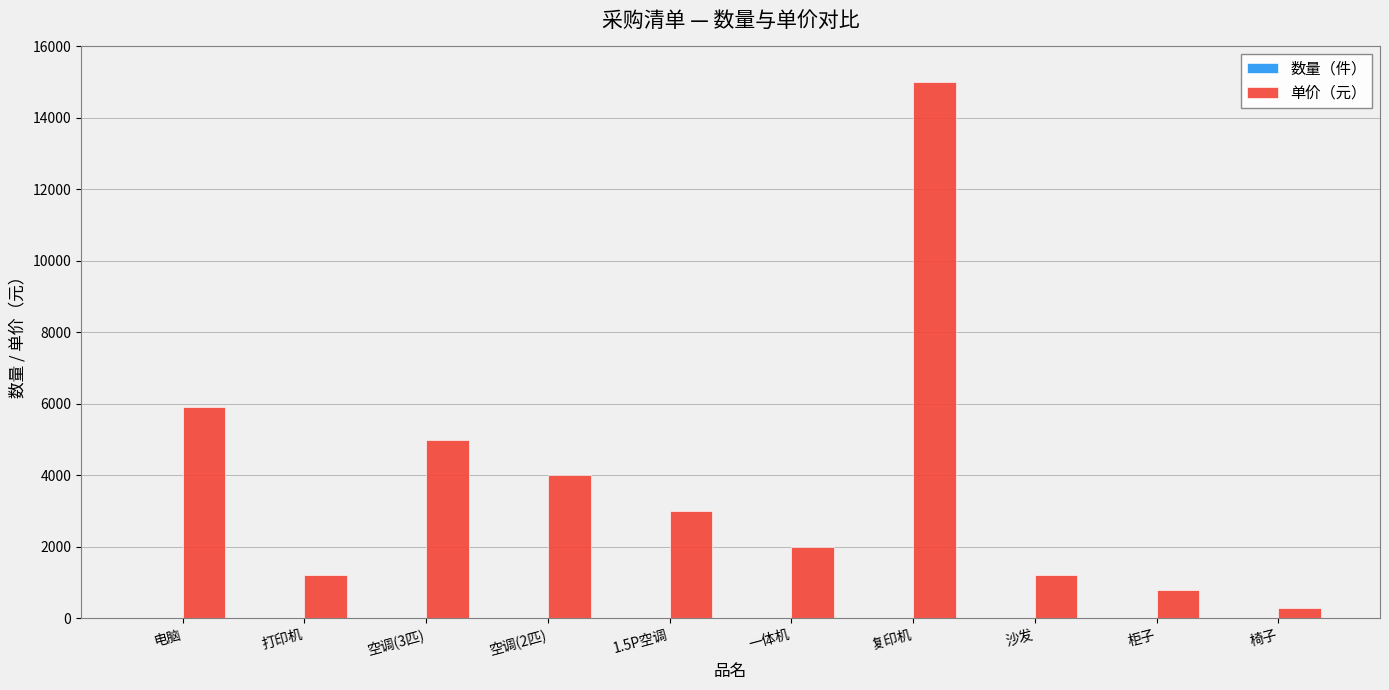

Which series has the widest spread of values?

单价（元）